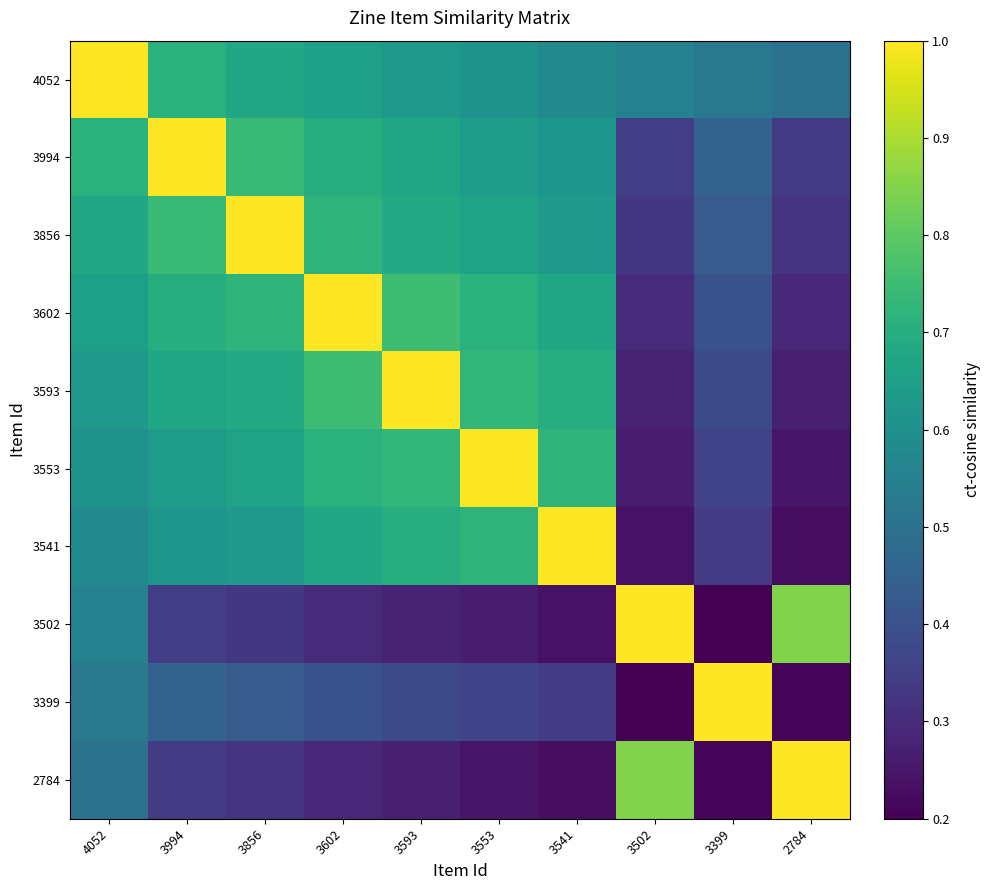

Reading left to right, what are all the values shown in this chart?

4052: 4052=1.0	3994=0.7	3856=0.7	3602=0.7	3593=0.6	3553=0.6	3541=0.6	3502=0.6	3399=0.5	2784=0.5
3994: 4052=0.7	3994=1.0	3856=0.7	3602=0.7	3593=0.7	3553=0.6	3541=0.6	3502=0.3	3399=0.5	2784=0.3
3856: 4052=0.7	3994=0.7	3856=1.0	3602=0.7	3593=0.7	3553=0.7	3541=0.6	3502=0.3	3399=0.4	2784=0.3
3602: 4052=0.7	3994=0.7	3856=0.7	3602=1.0	3593=0.8	3553=0.7	3541=0.7	3502=0.3	3399=0.4	2784=0.3
3593: 4052=0.6	3994=0.7	3856=0.7	3602=0.8	3593=1.0	3553=0.7	3541=0.7	3502=0.3	3399=0.4	2784=0.3
3553: 4052=0.6	3994=0.6	3856=0.7	3602=0.7	3593=0.7	3553=1.0	3541=0.7	3502=0.3	3399=0.4	2784=0.2
3541: 4052=0.6	3994=0.6	3856=0.6	3602=0.7	3593=0.7	3553=0.7	3541=1.0	3502=0.2	3399=0.3	2784=0.2
3502: 4052=0.6	3994=0.3	3856=0.3	3602=0.3	3593=0.3	3553=0.3	3541=0.2	3502=1.0	3399=0.2	2784=0.8
3399: 4052=0.5	3994=0.5	3856=0.4	3602=0.4	3593=0.4	3553=0.4	3541=0.3	3502=0.2	3399=1.0	2784=0.2
2784: 4052=0.5	3994=0.3	3856=0.3	3602=0.3	3593=0.3	3553=0.2	3541=0.2	3502=0.8	3399=0.2	2784=1.0